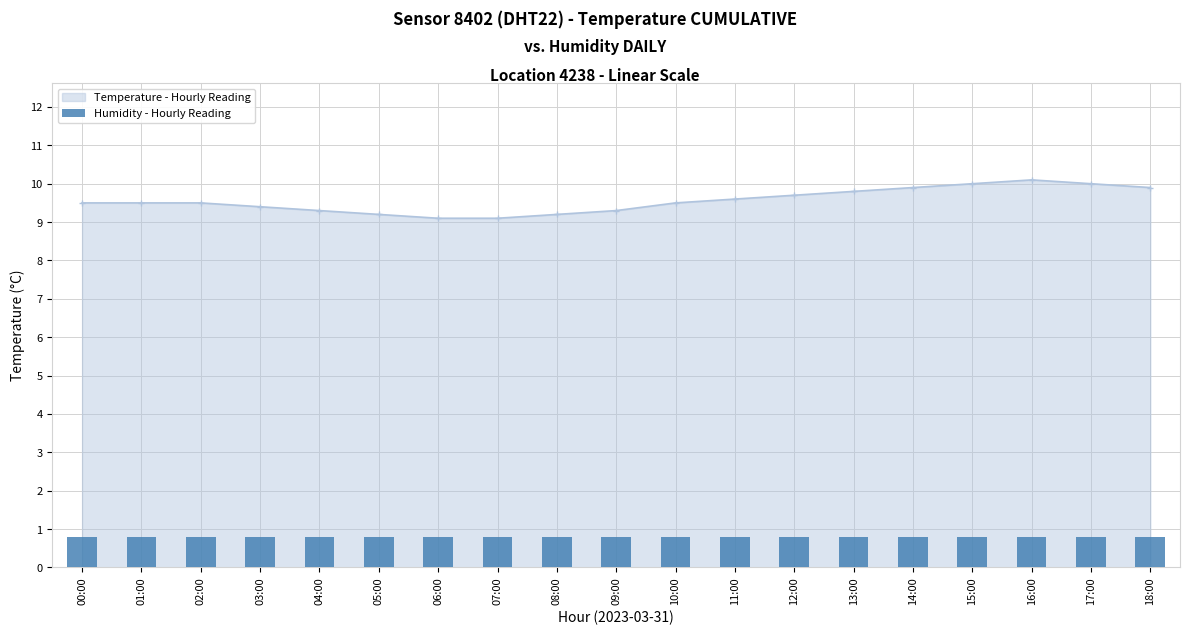

True or false: the data shows 12.9 at 05:00.

False